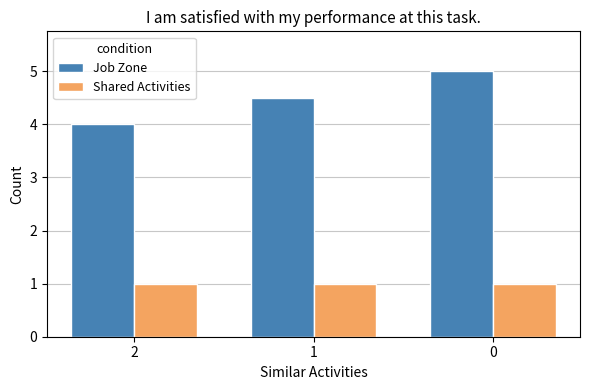

List the series in order of their overall mean, highest first.

Job Zone, Shared Activities